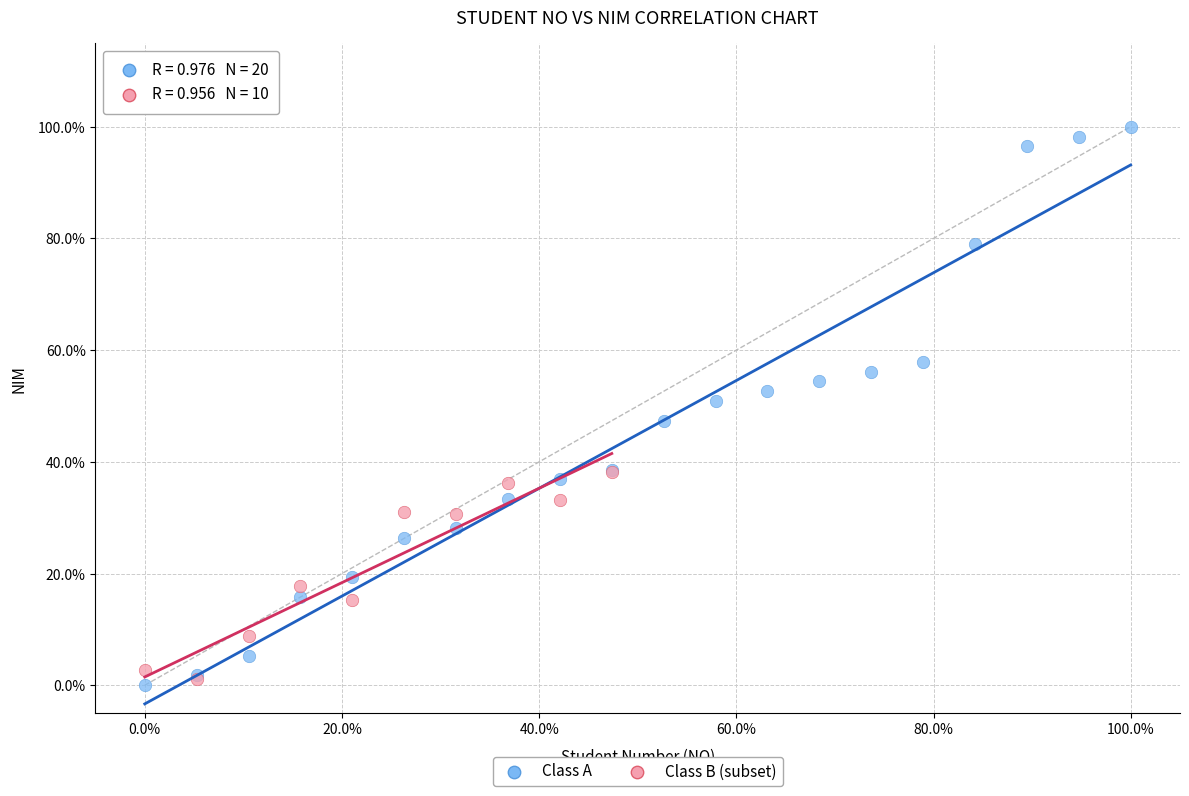

Which series reaches the maximum Y coordinate?

Class A